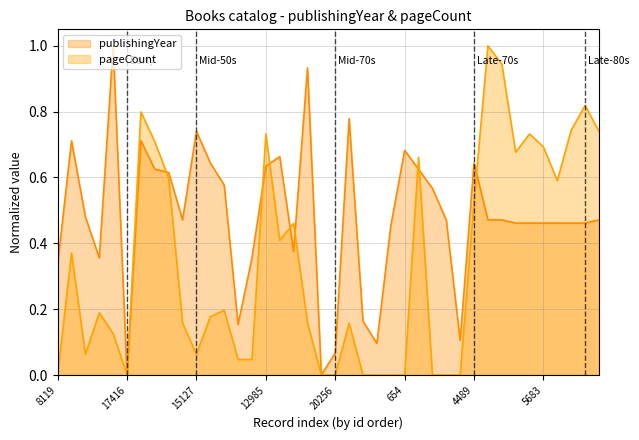

List the labels in order of pageCount value, largest first.

5679, 5680, 5686, 4007, 5685, 2260, 12985, 5682, 13367, 5683, 5681, 11185, 13827, 5684, 4489, 8472, 20040, 13267, 8517, 4158, 1595, 2441, 13366, 15943, 1540, 5456, 15127, 8343, 8345, 8119, 17416, 20282, 20256, 9331, 18238, 11408, 654, 11549, 1868, 16538